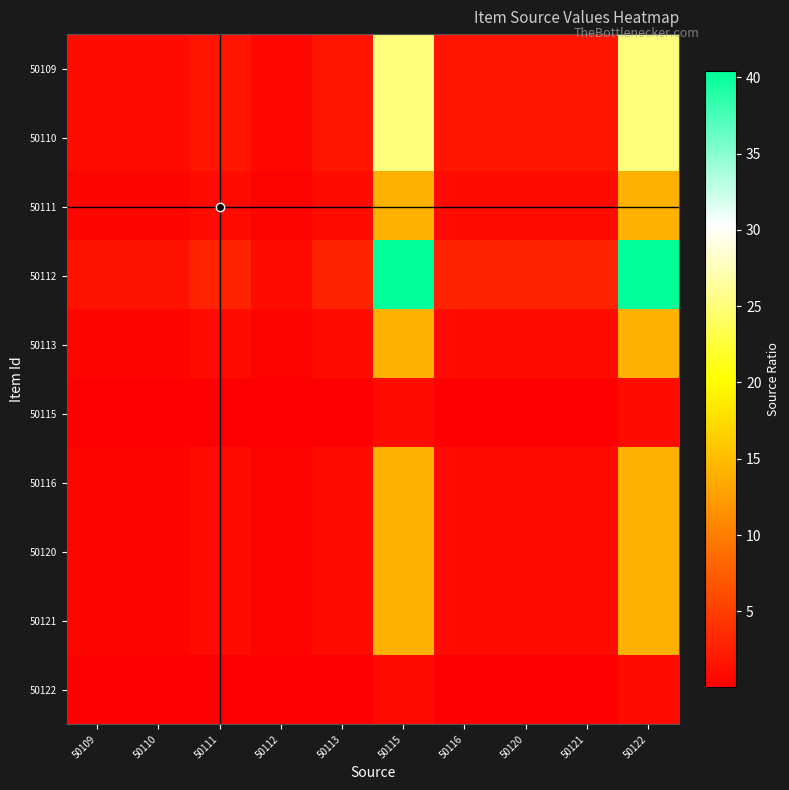

What is the spread (max minus min) of values at 50112?

1.0